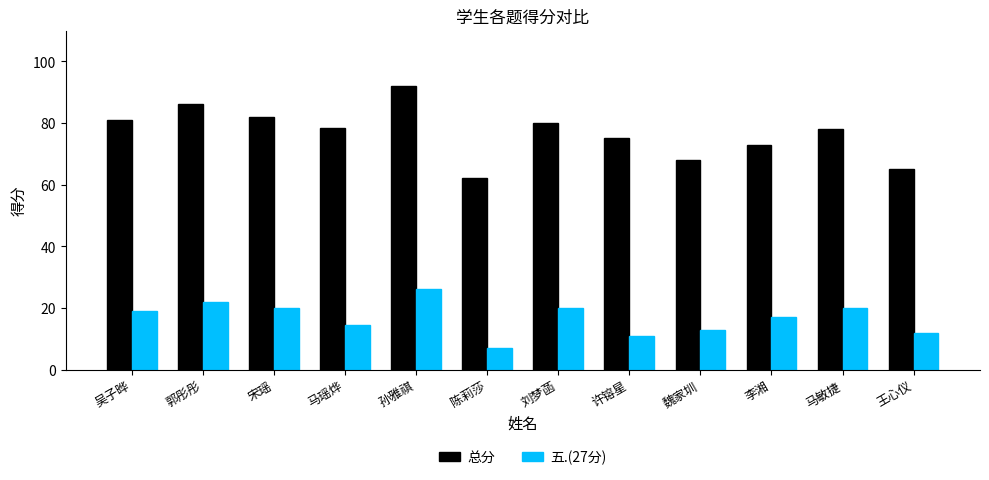

What are all the series names shown in the legend?

总分, 五.(27分)